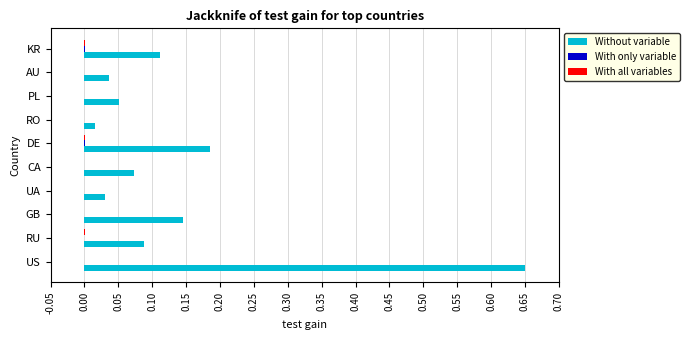

At which category is the sum across all series the highest?

US